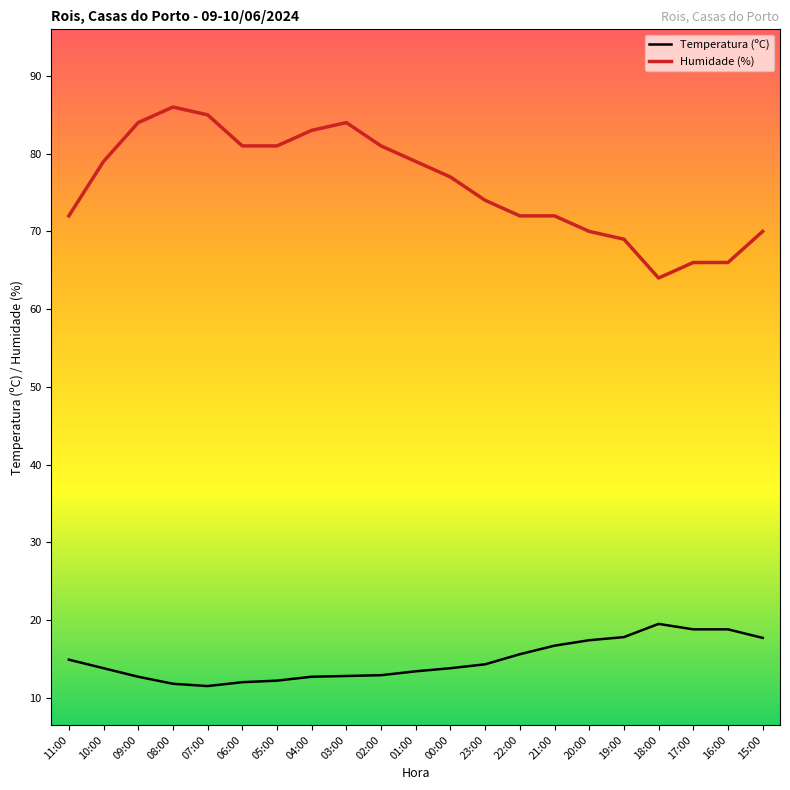

What is the difference between the maximum and minimum values in the Humidade (%) series?

22.0